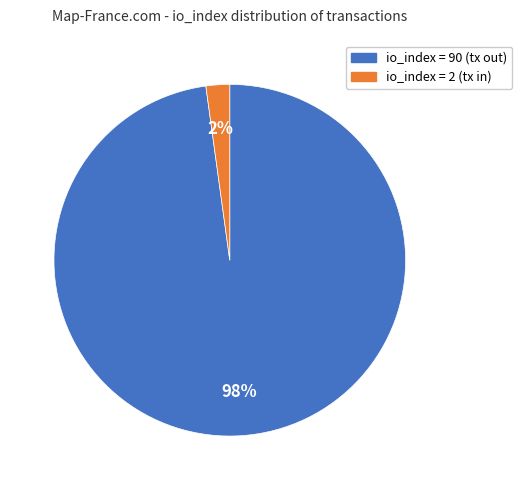

Does any single category account for the majority?

Yes